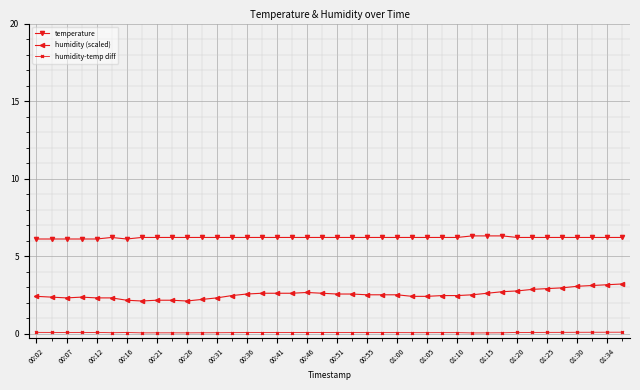

True or false: temperature and humidity (scaled) intersect in this chart.

False